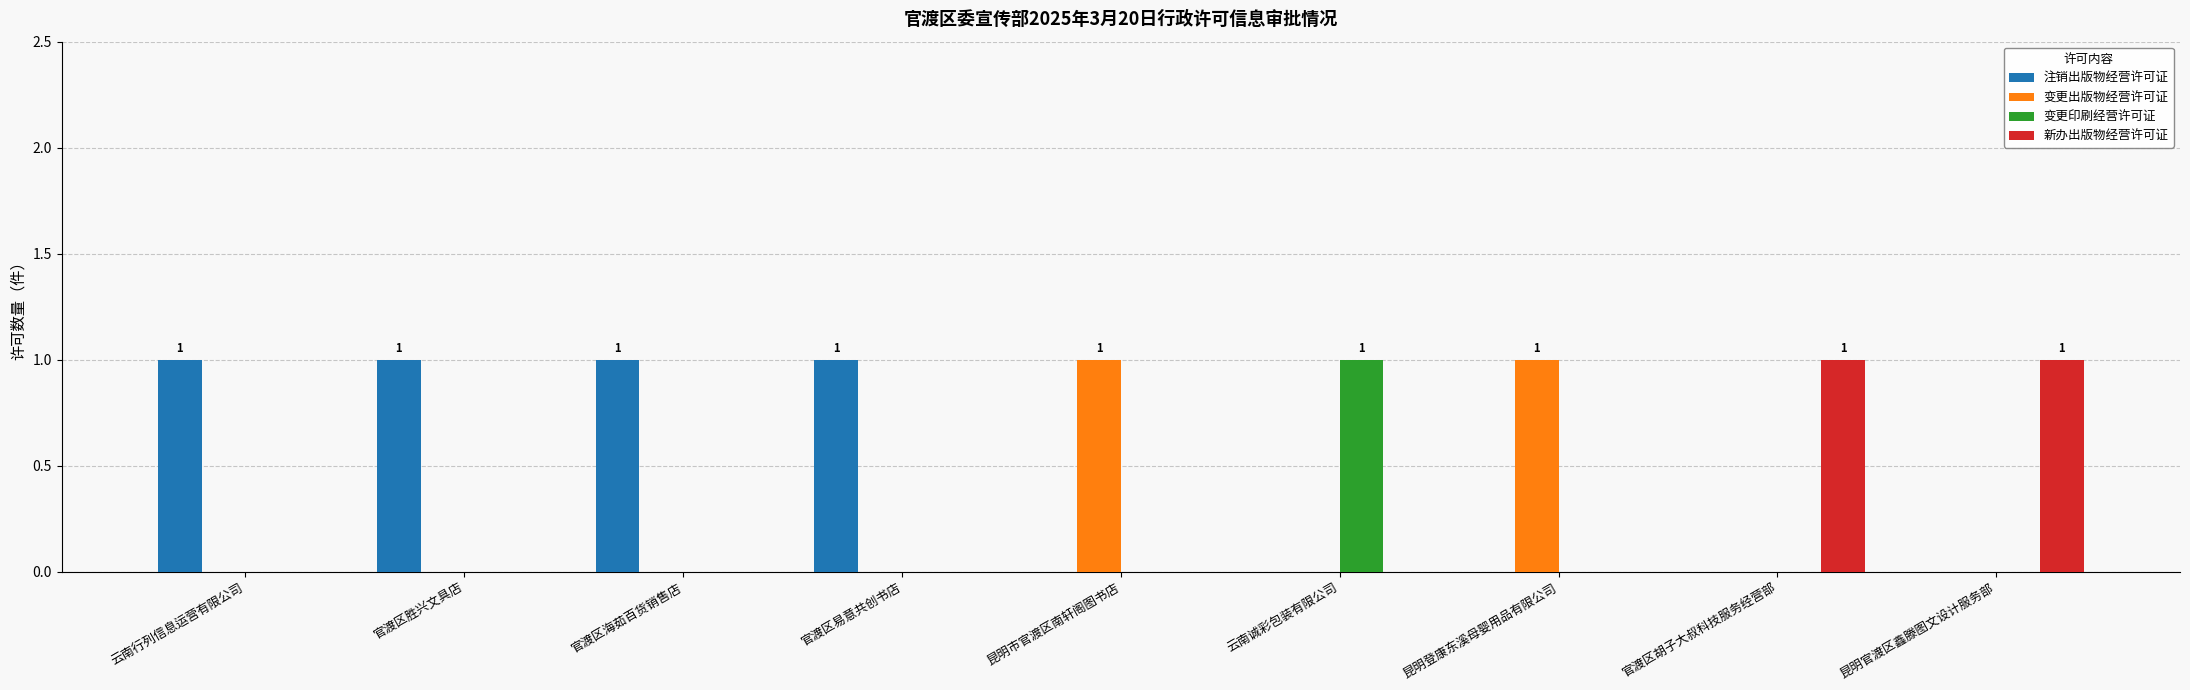

The value of 注销出版物经营许可证 at 昆明登康东溪母婴用品有限公司 is 0. True or false?

True